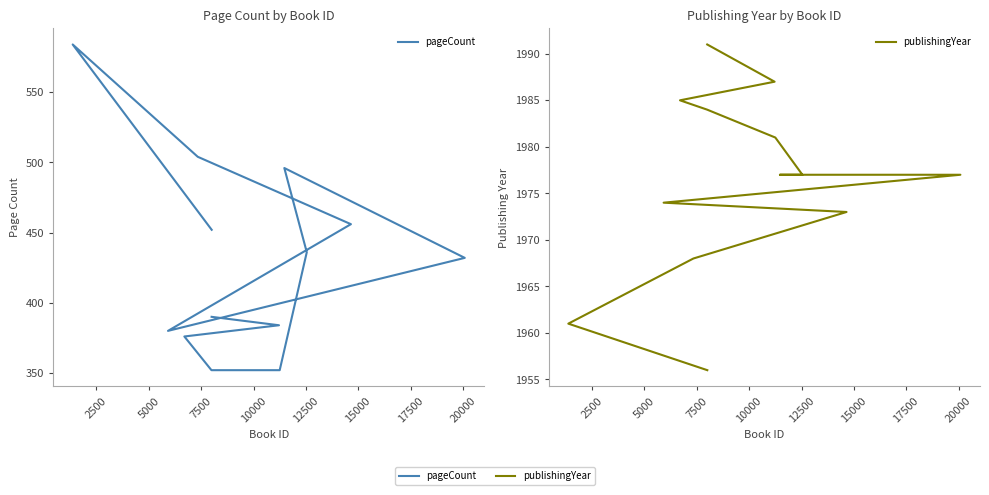

What are all the series names shown in the legend?

pageCount, publishingYear